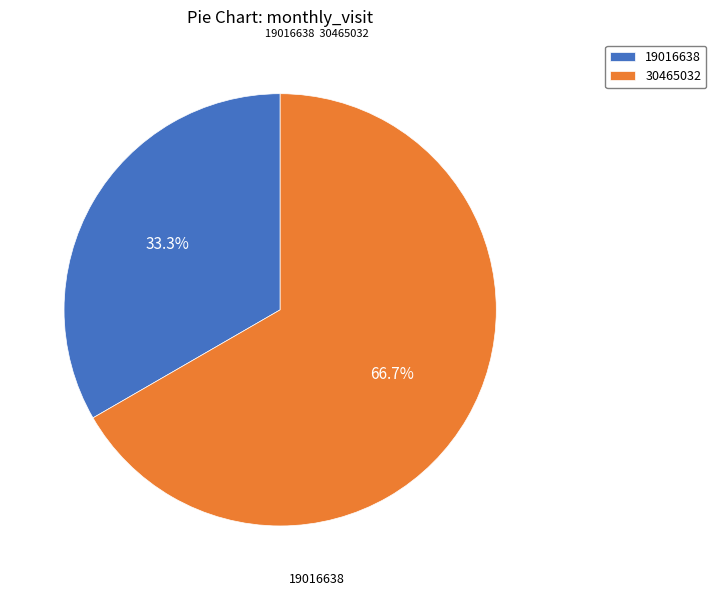

Is there a majority slice in this chart?

Yes